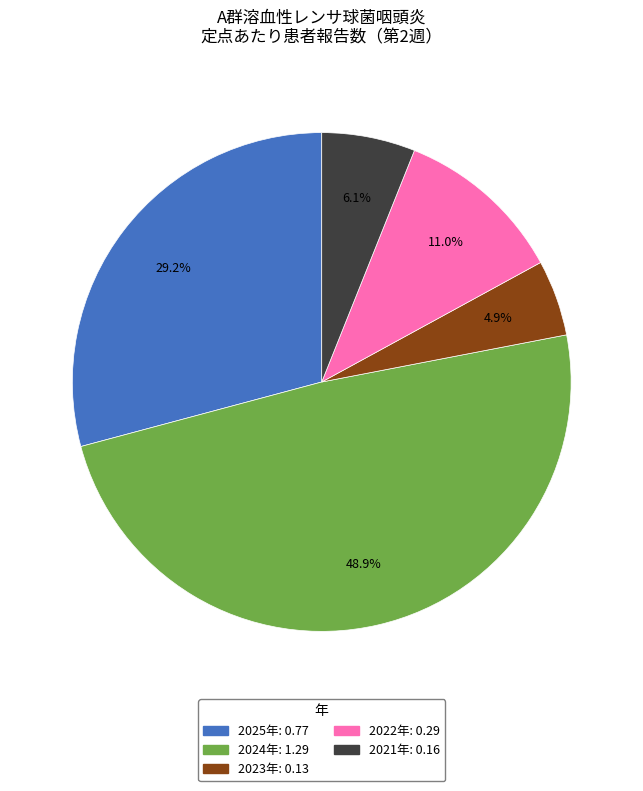

True or false: 2021年 accounts for 1% of the total.

False